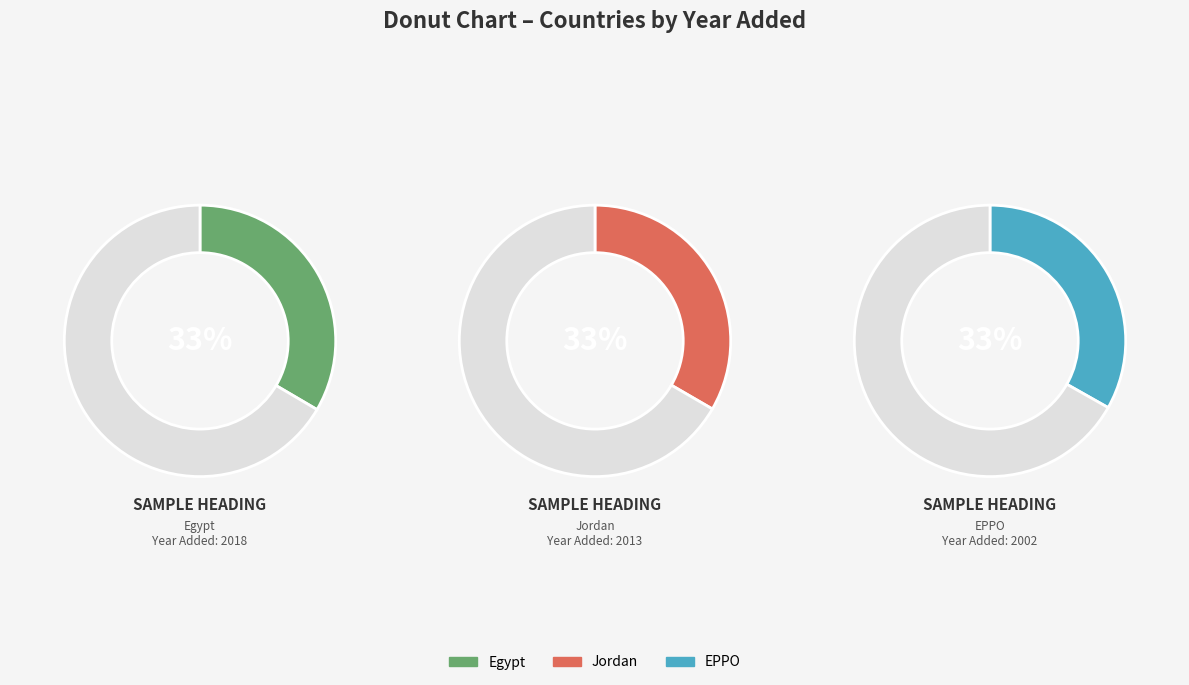

How many slices are in this pie chart?

3